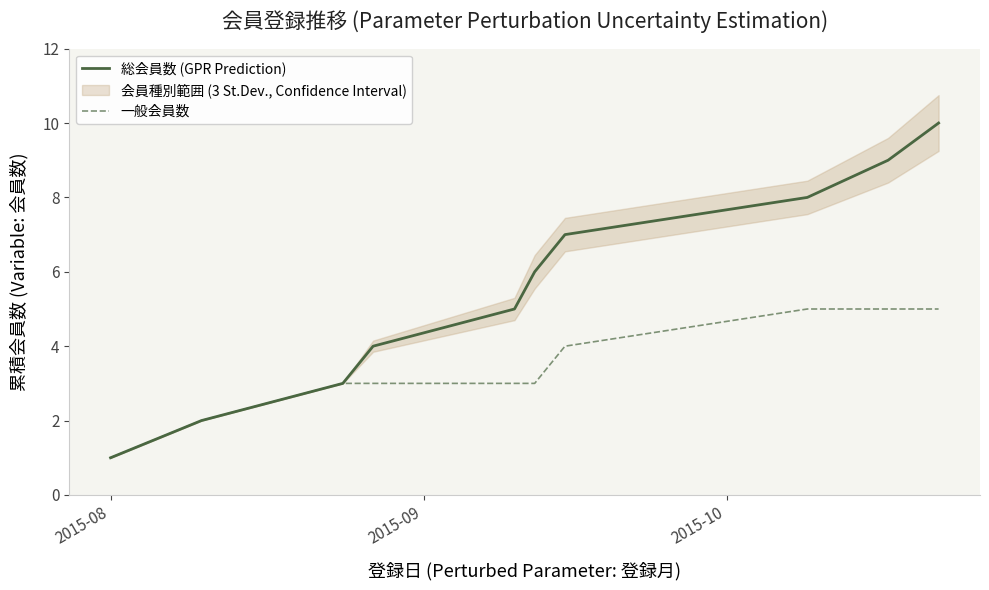

What is the average value of the 総会員数 (GPR Prediction) series?

6